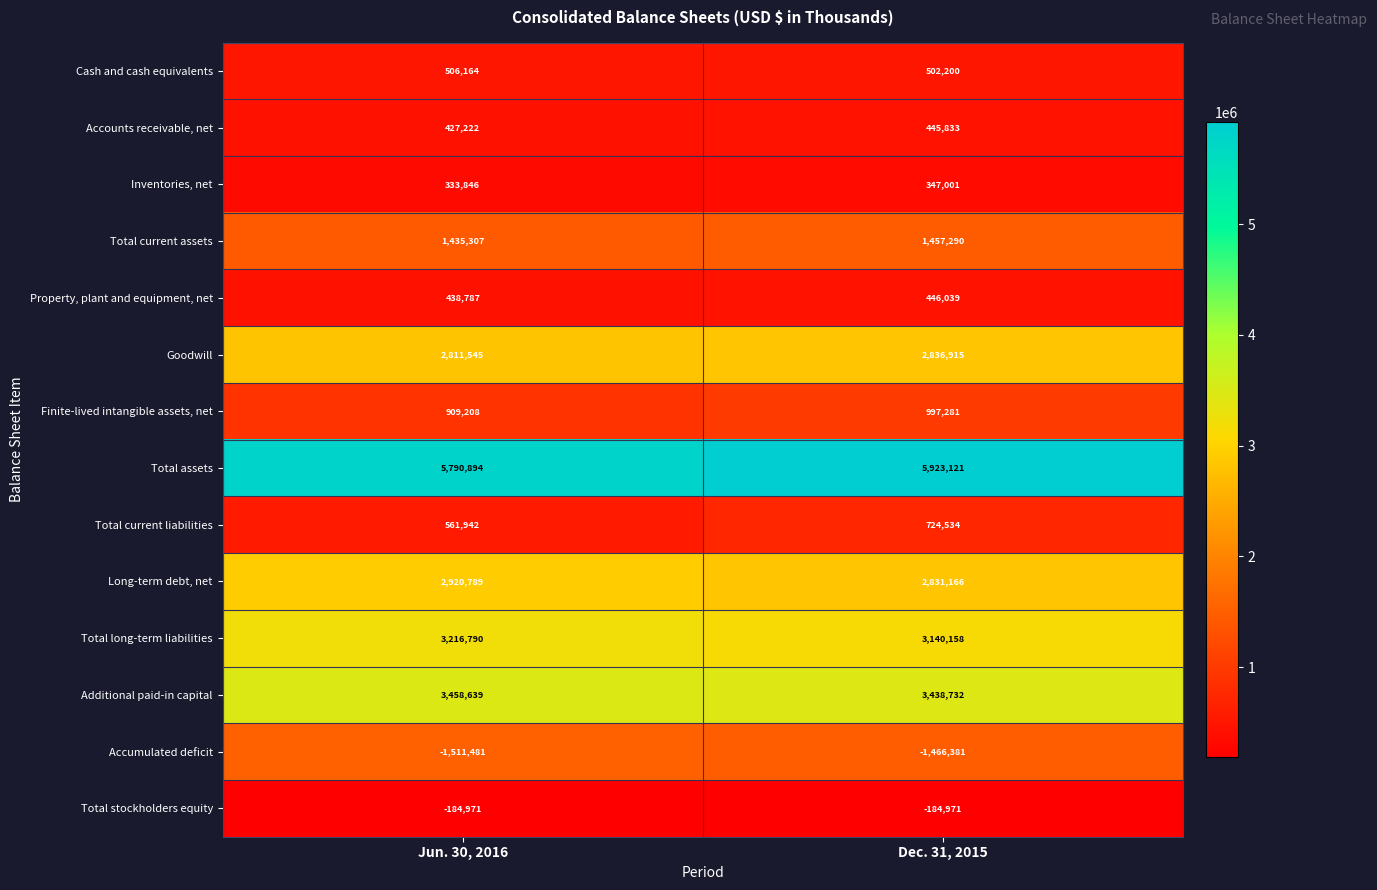

The Total assets series shows 5923121 at Dec. 31, 2015. True or false?

True